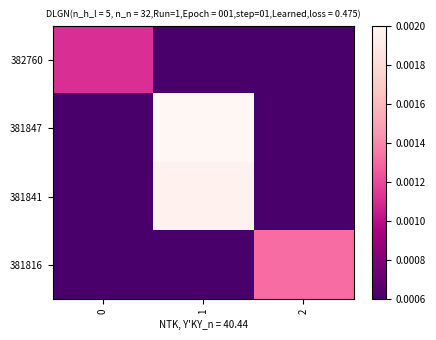

Which series changed the most between 0 and 2?

381816